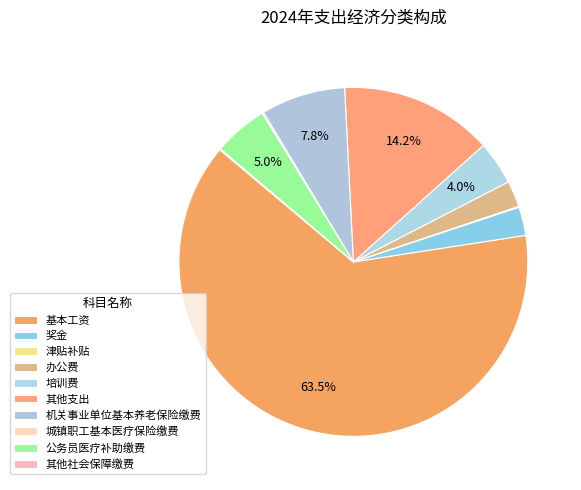

Between 津贴补贴 and 办公费, which is larger?

办公费